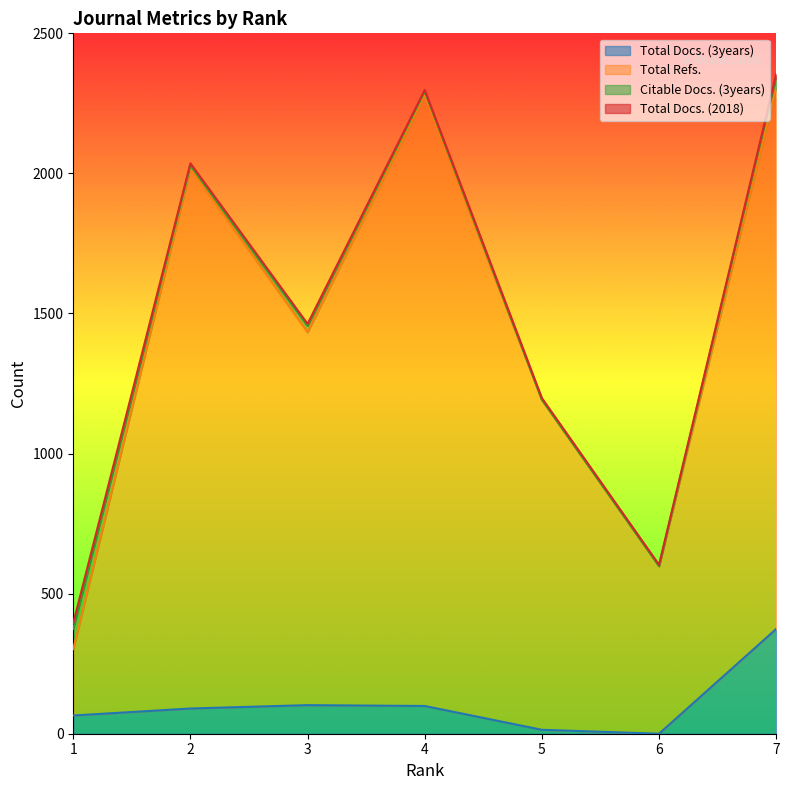

Which category has the lowest value across all series?

6